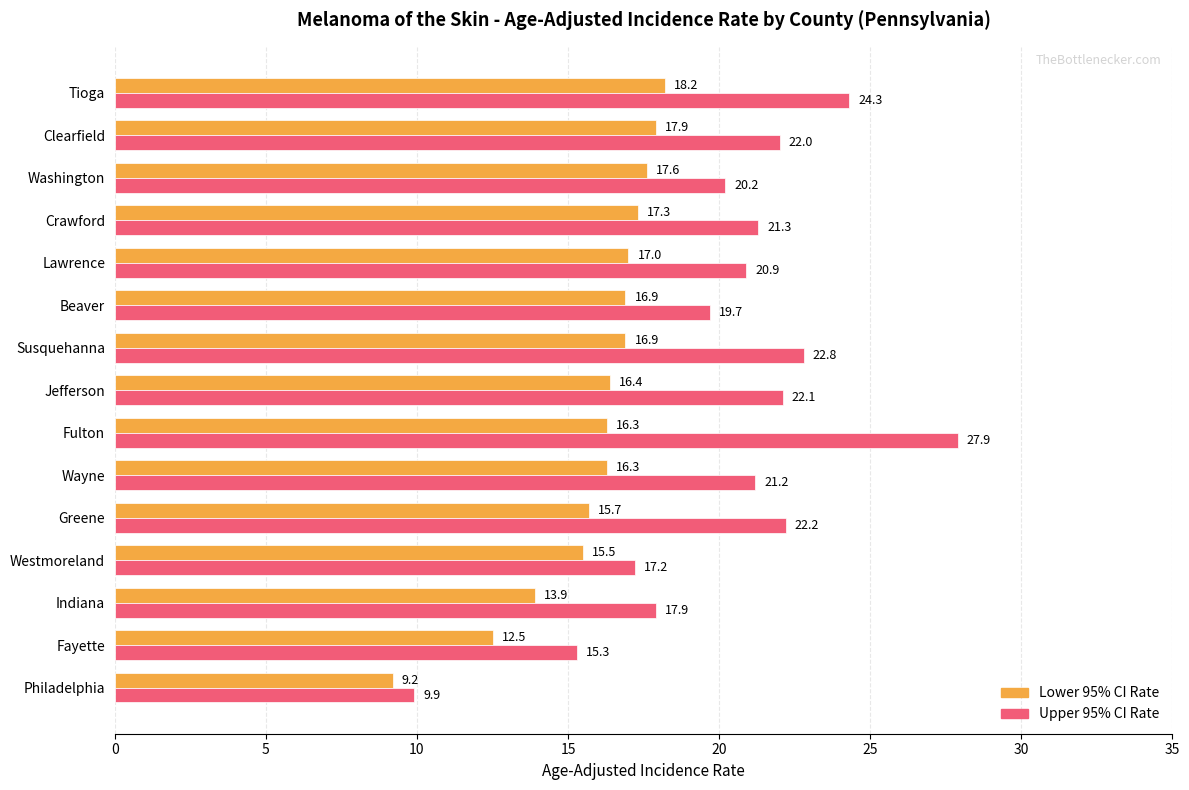

What is the sum of all Lower 95% CI Rate values?

237.6